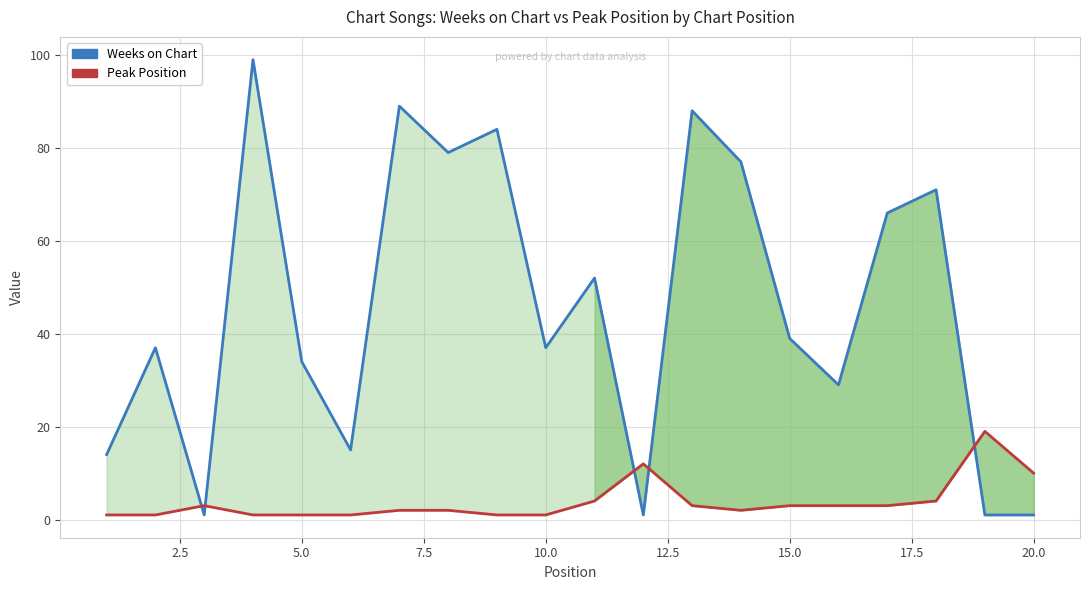

Is it true that Weeks on Chart equals 111 at 17?

False